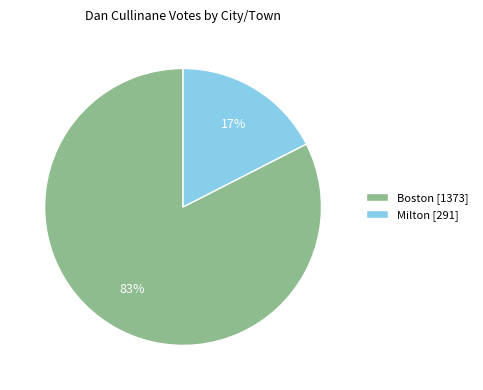

Which category has the smallest portion of the pie?

Milton